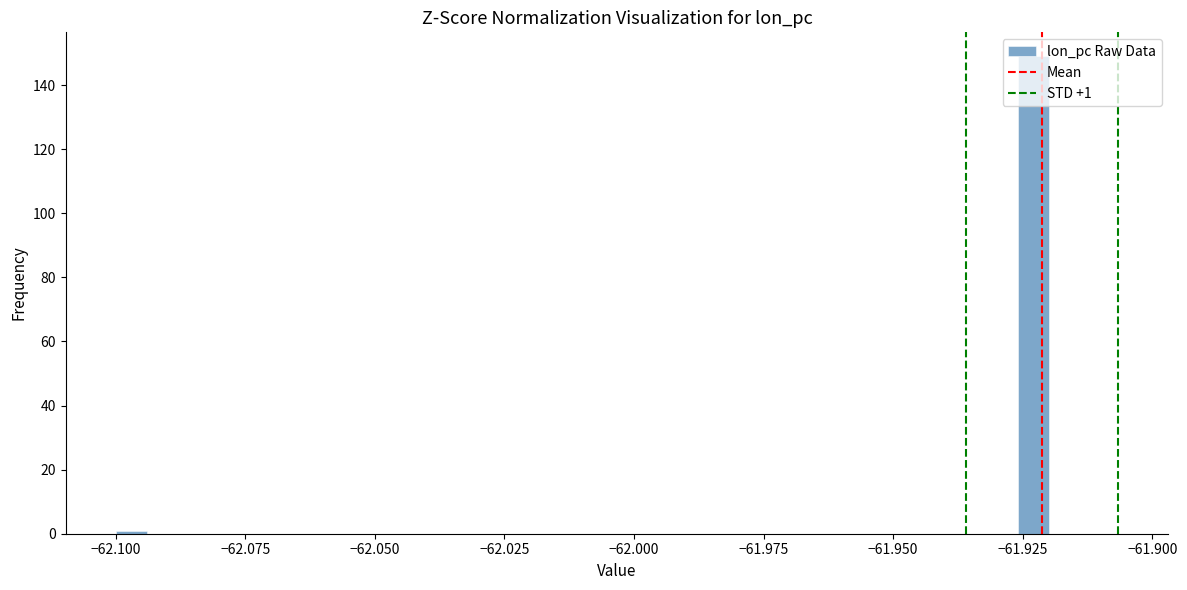

Around what value on the x-axis is the tallest bar? Give the approximate position of its centre, as read against the axis.

-61.925